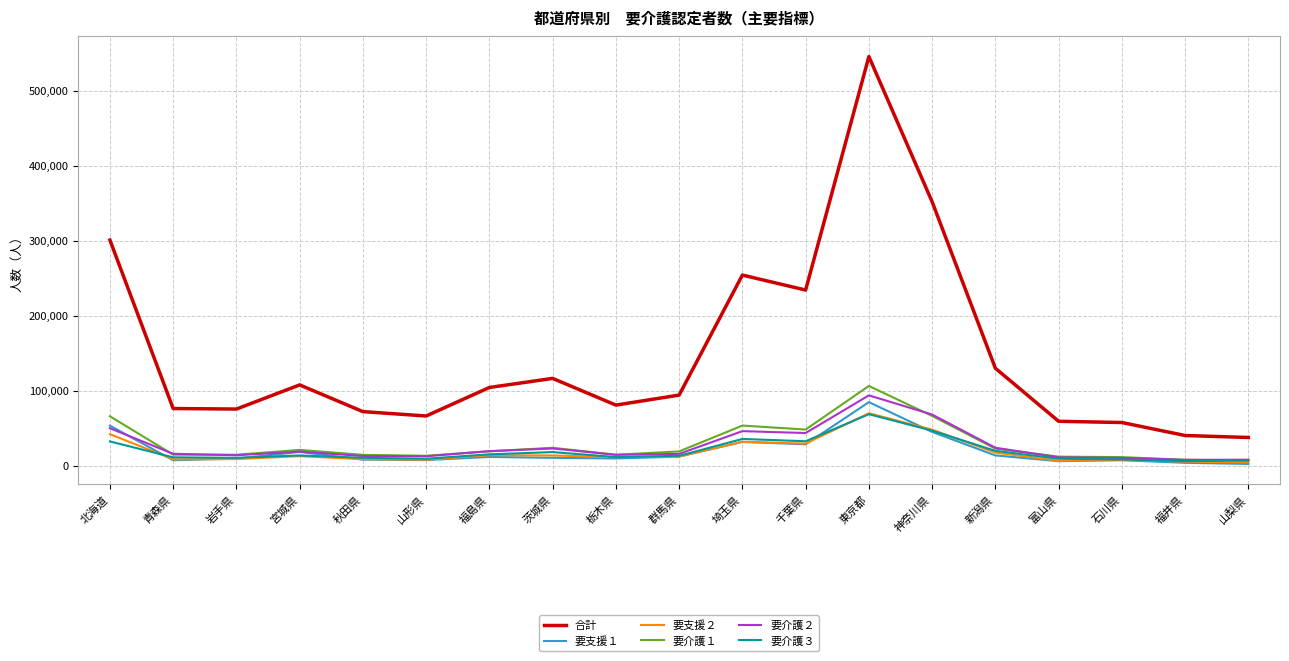

Which series has the largest total across all categories?

合計